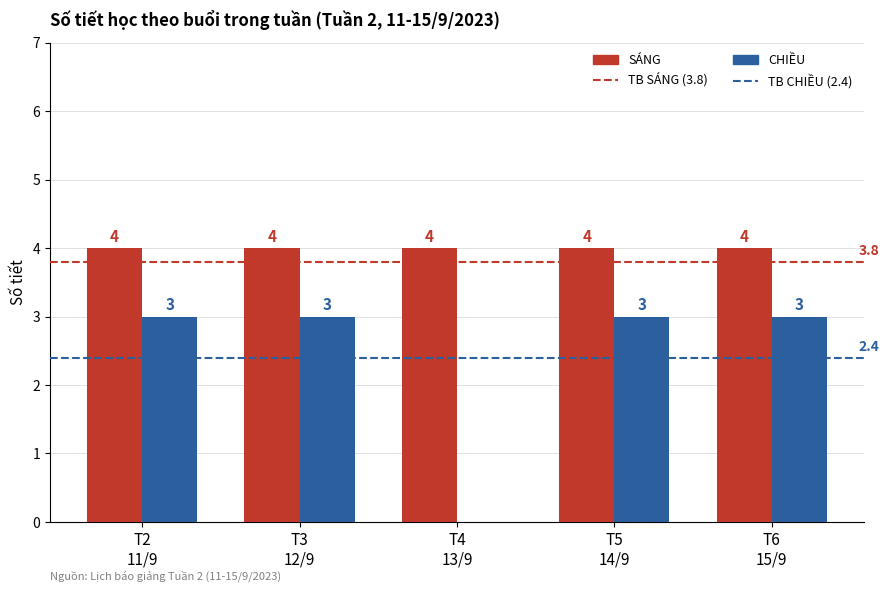

What is the sum of all CHIỀU values?

12